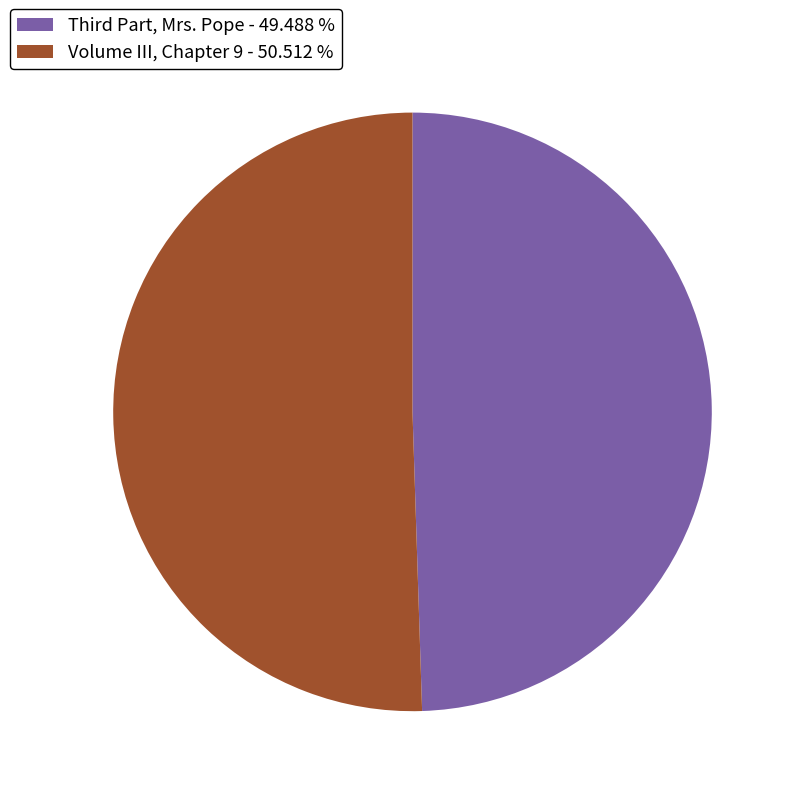

Is it true that Volume III, Chapter 9 is 51% of the pie?

True